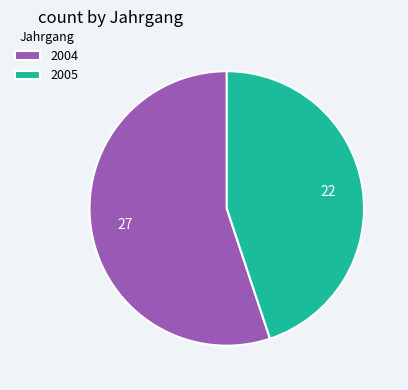

What is the ratio of the value at 2005 to the value at 2004?

0.8